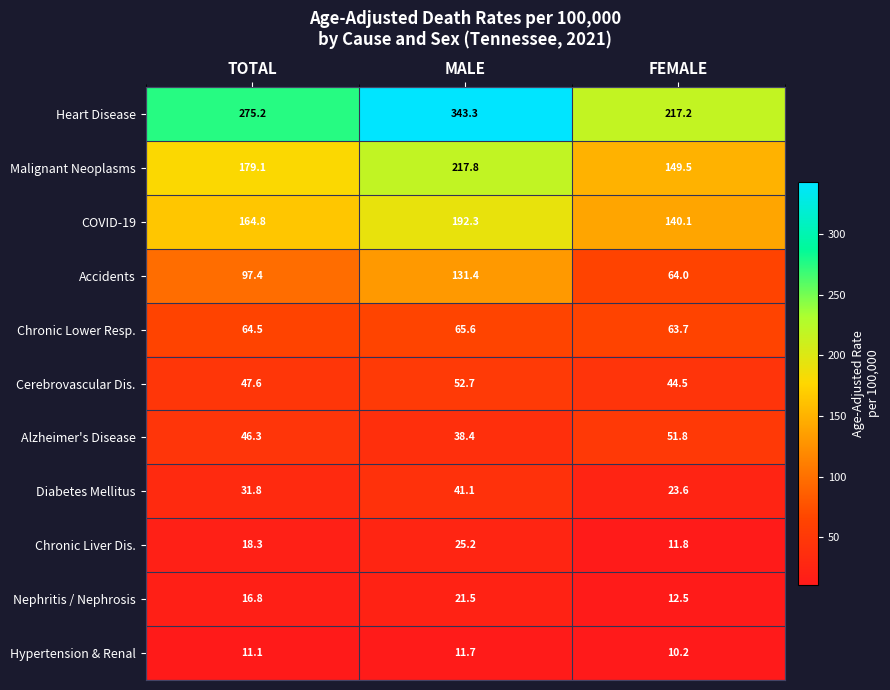

What is the difference between the maximum and second lowest values in the Chronic Lower Resp. series?

1.1